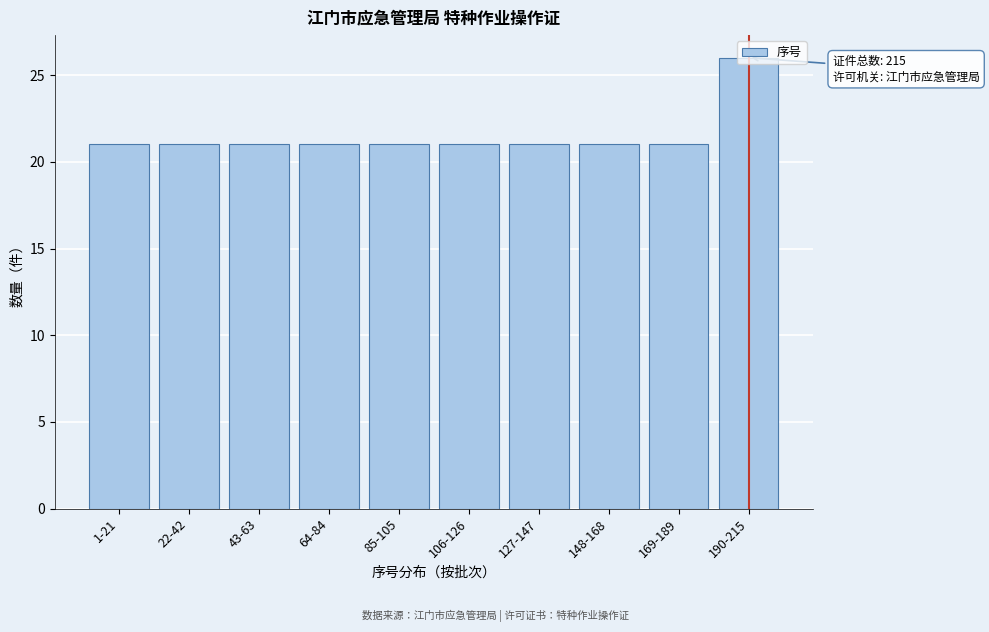

The chart shows a value of 14 at 64-84. True or false?

False